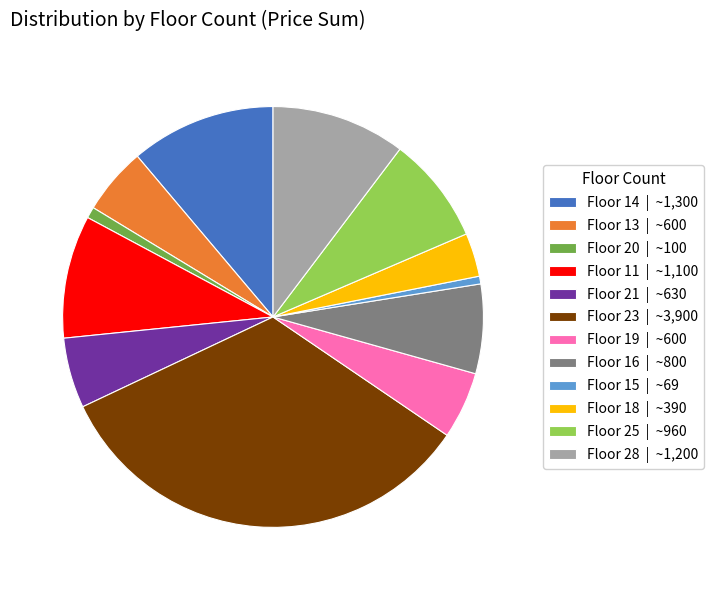

Between Floor 28 | ~1,200 and Floor 18 | ~390, which is larger?

Floor 28 | ~1,200